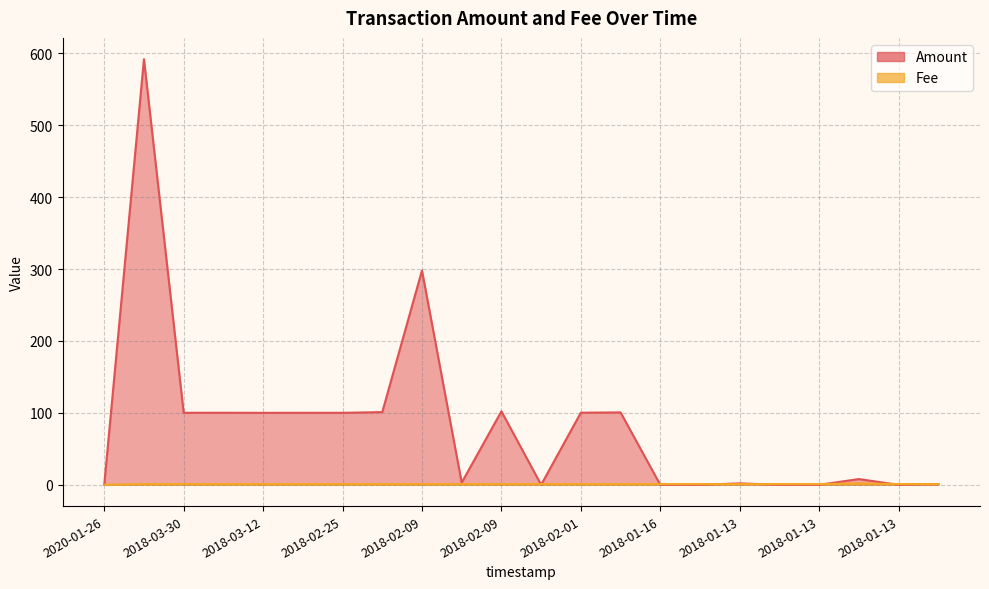

How many intersections are there between Fee and Amount?

8